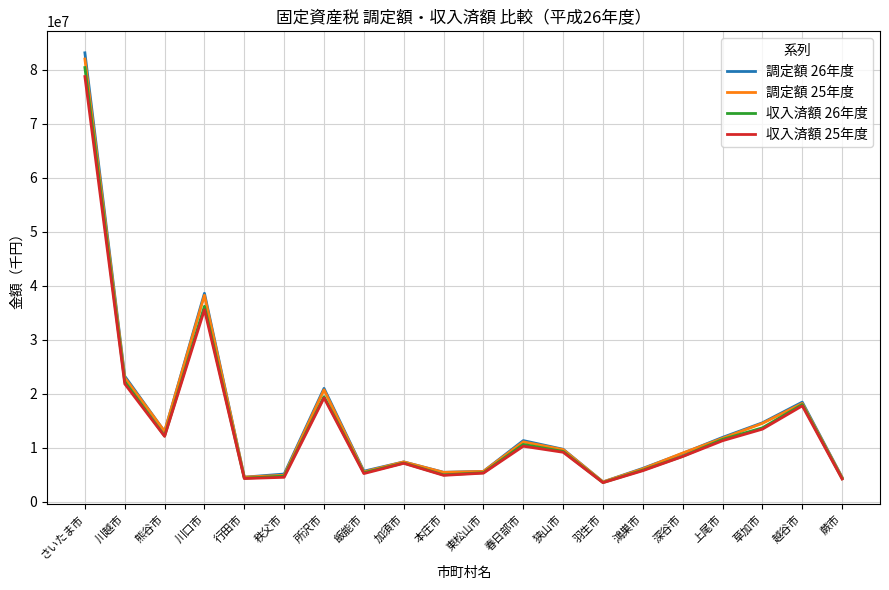

How many interior local valleys does the 収入済額 26年度 series have?

5